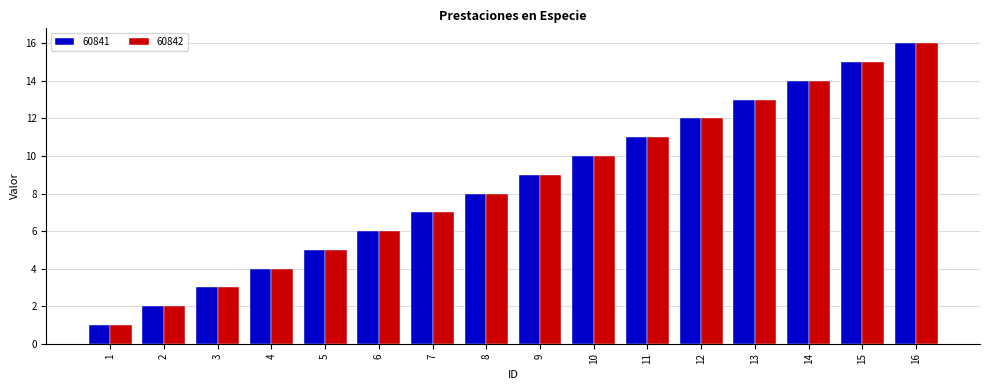

At which category is the sum across all series the highest?

16